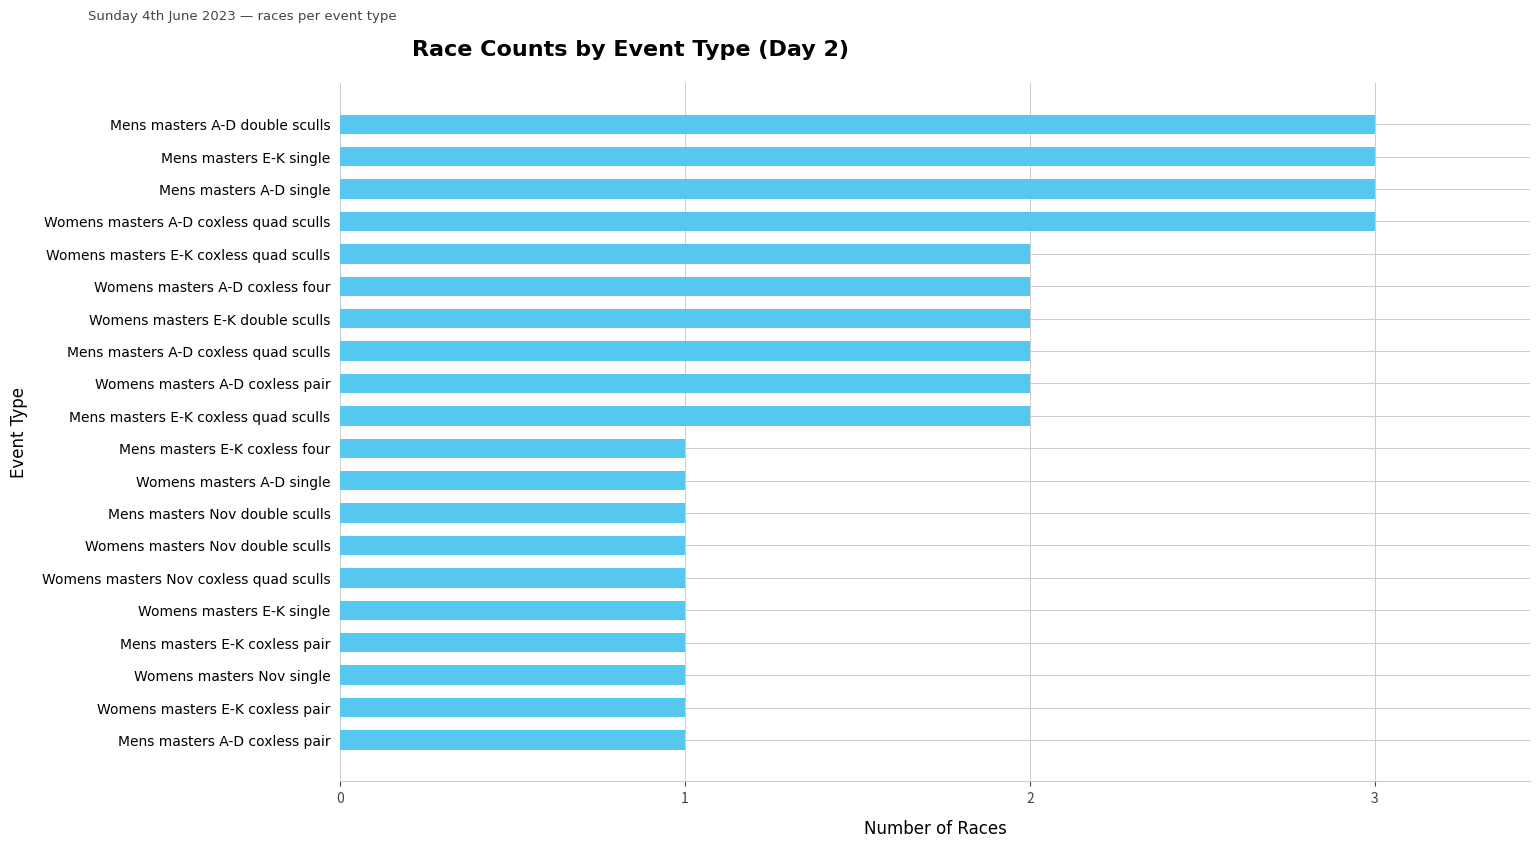

What is the sum of all values?

34